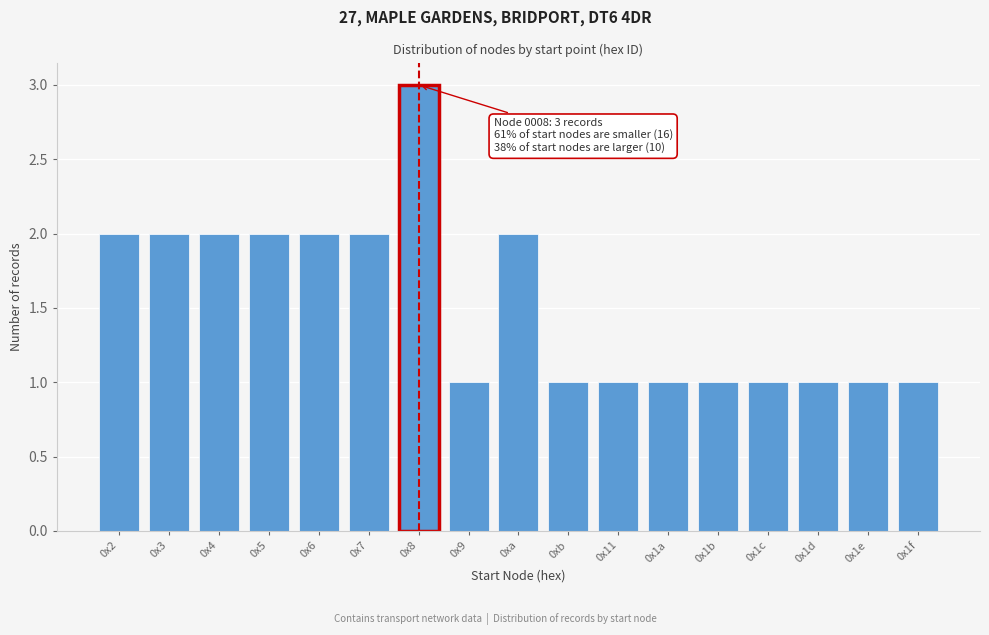

Reading left to right, what are all the values shown in this chart?

2	2	2	2	2	2	3	1	2	1	1	1	1	1	1	1	1